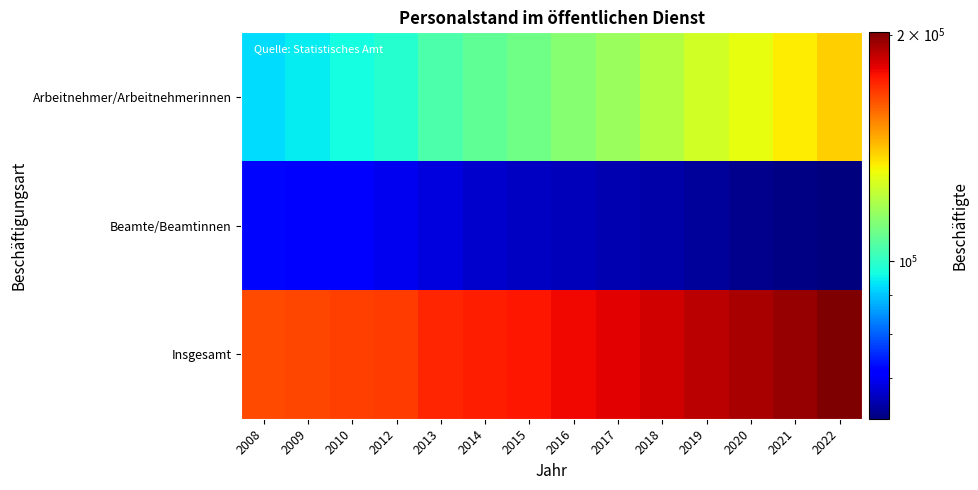

Which series changed the most between 2008 and 2015?

Arbeitnehmer/Arbeitnehmerinnen